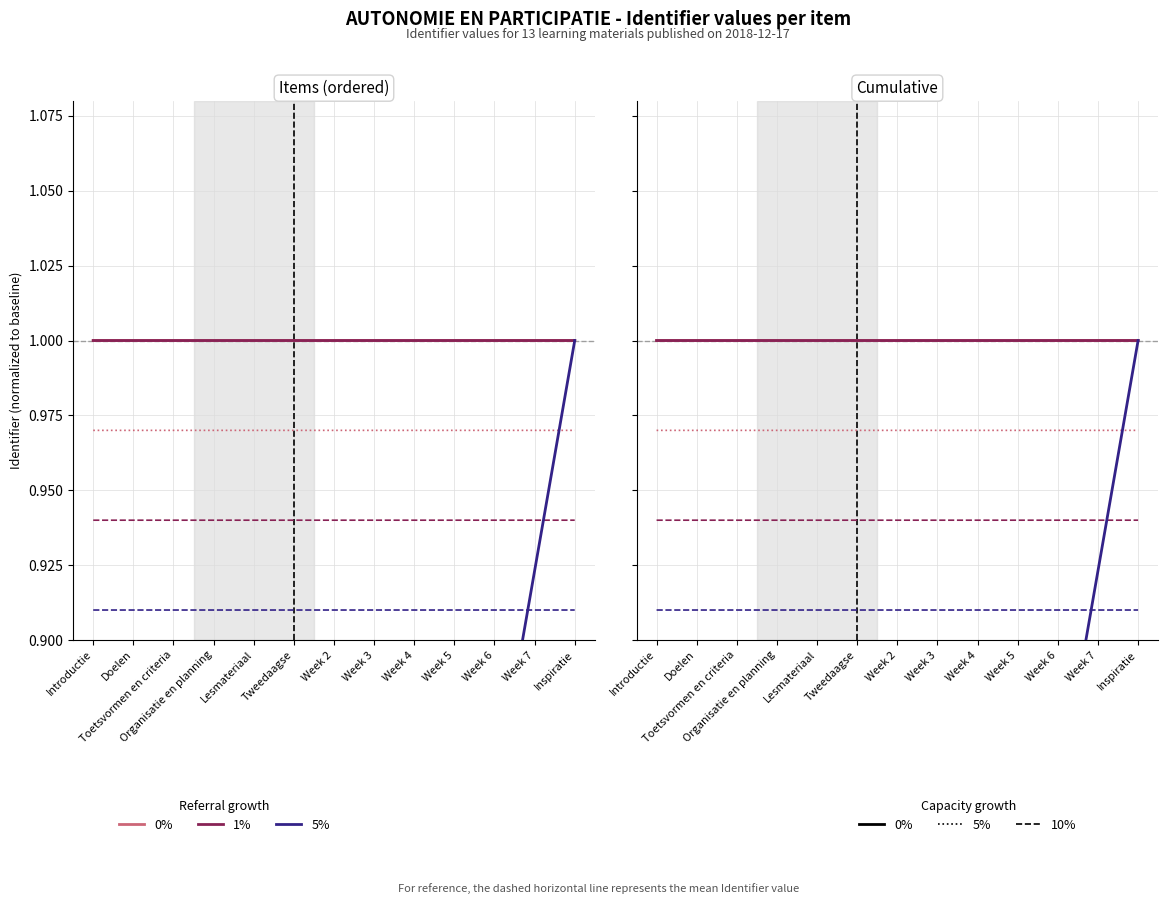

What is the total value across all series at Week 6?

5.7